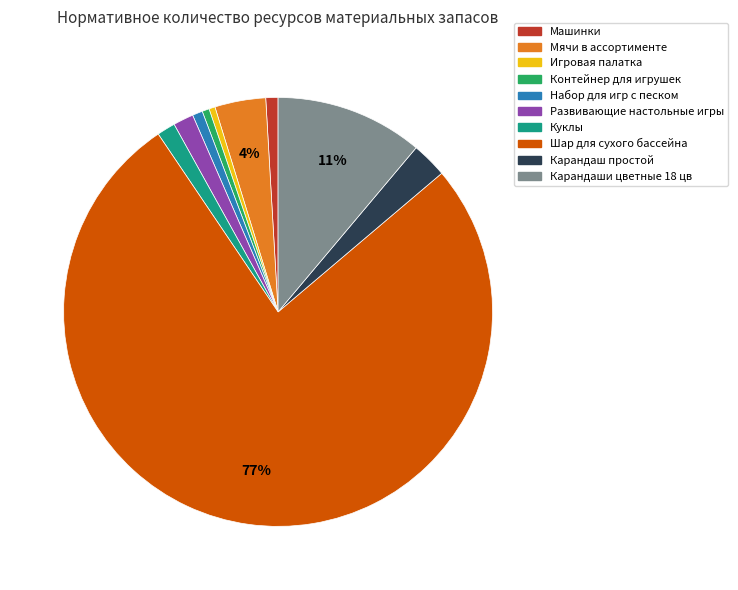

Which category has the biggest portion of the pie?

Шар для сухого бассейна